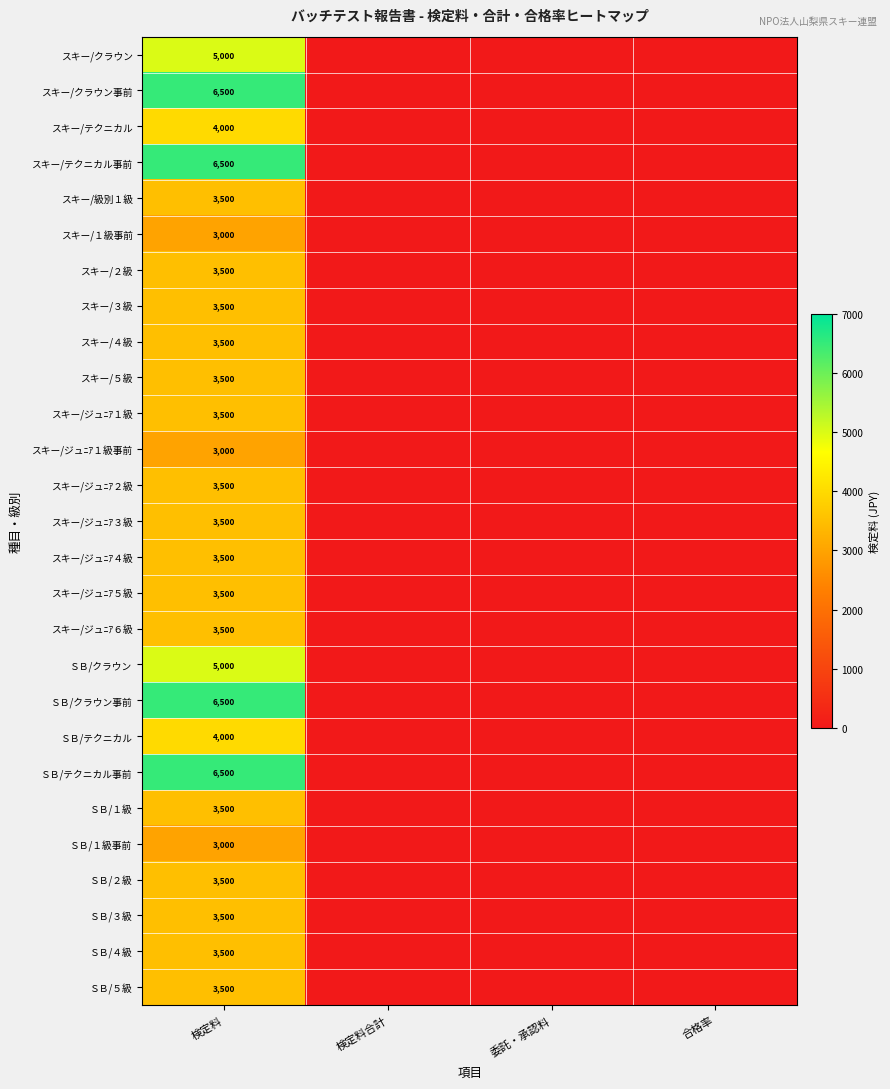

What is the difference between the highest and lowest values at 検定料?

3500